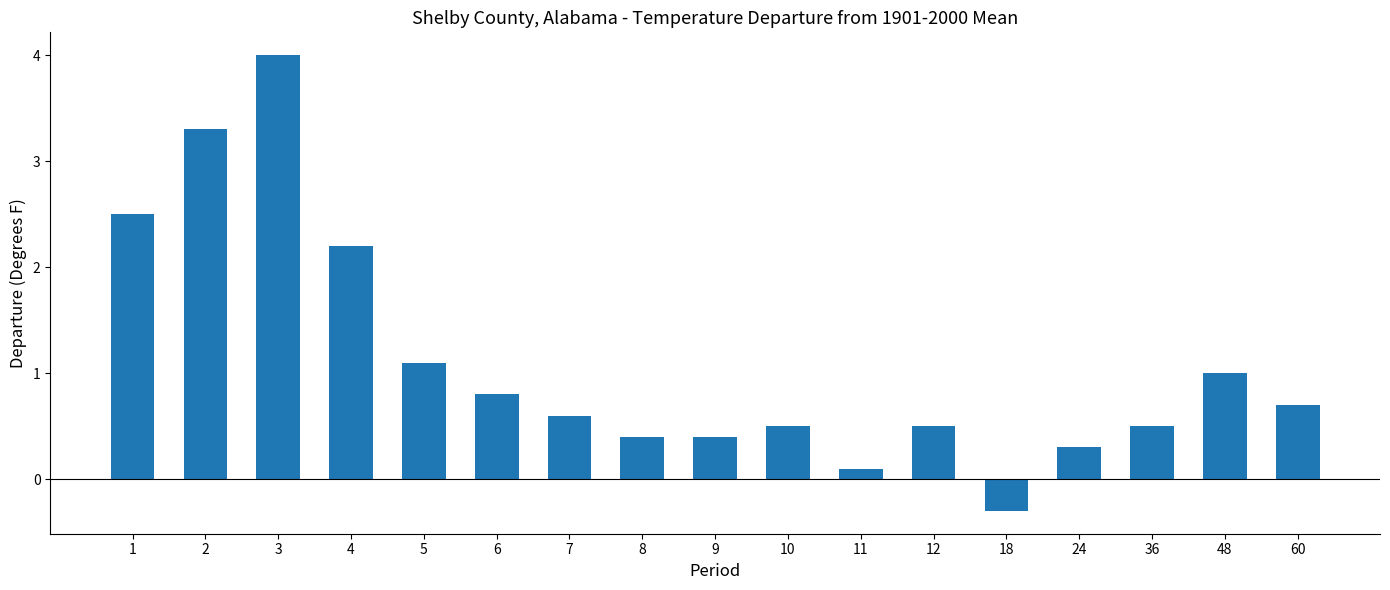

How many distinct data groups are displayed?

1